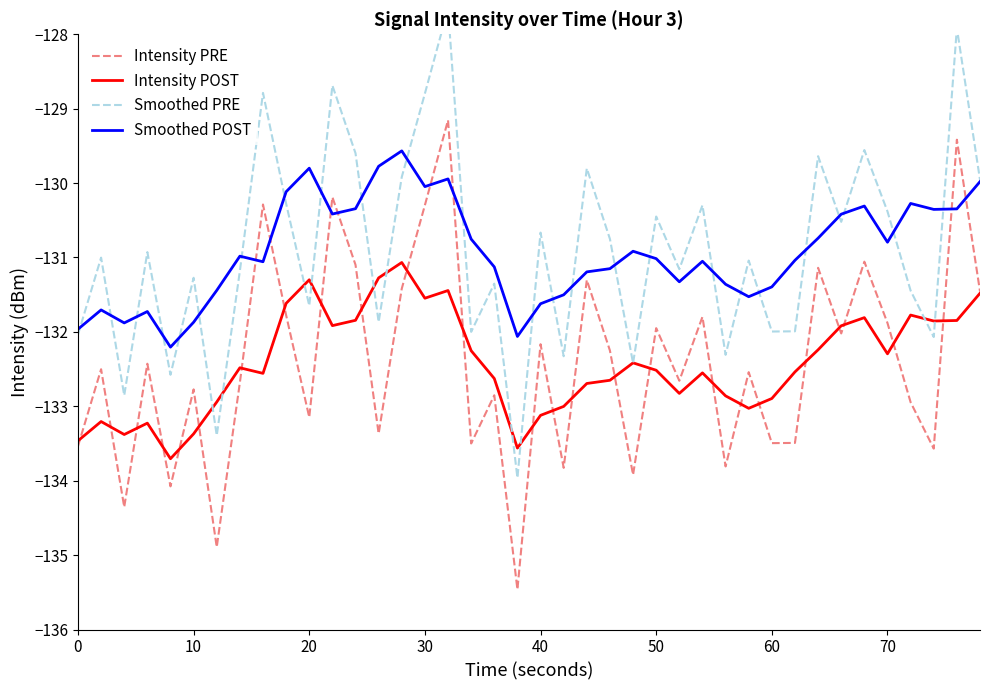

True or false: Smoothed POST and Intensity PRE cross at least once.

True